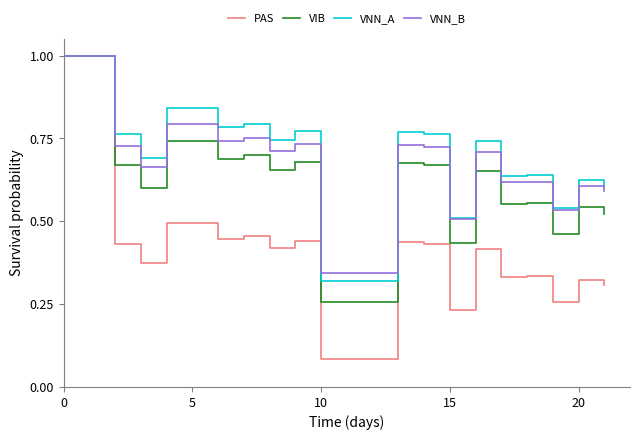

In VNN_B, how many points are higher than both neighbors (excluding endpoints)?

7